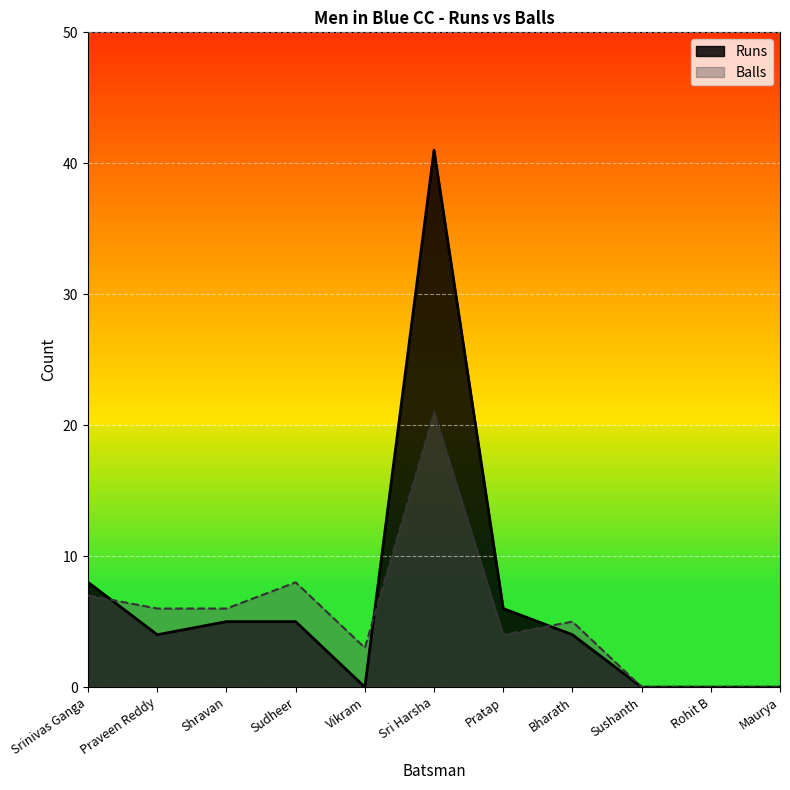

Rank the series by their average value, from lowest to highest.

Balls, Runs